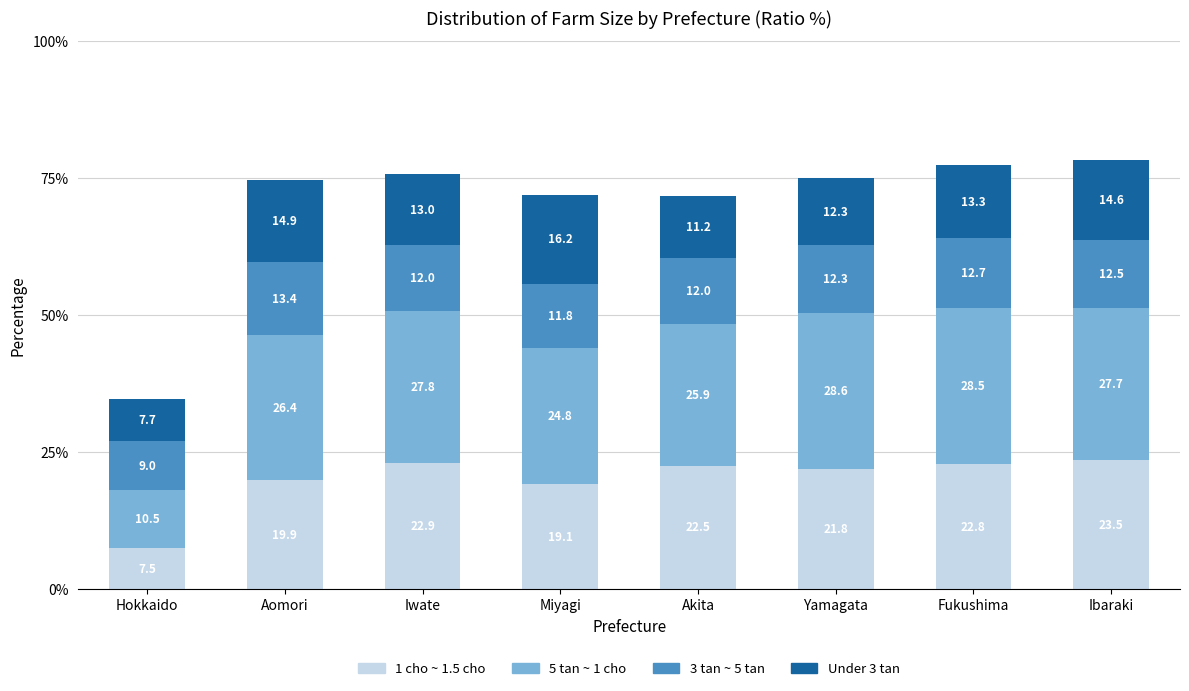

What is the minimum value for 1 cho ~ 1.5 cho?

7.5